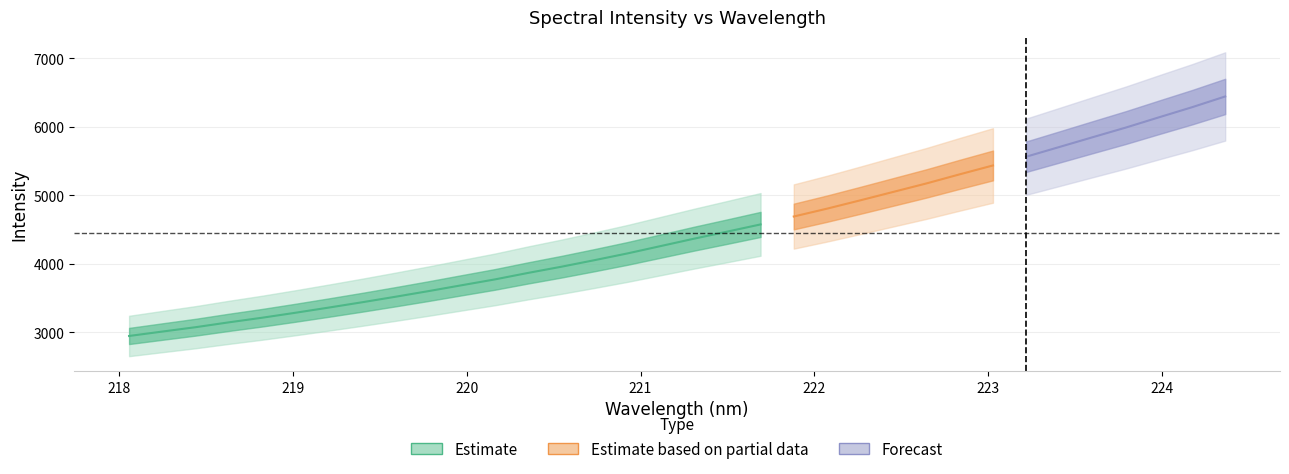

The x series shows 340.9 at 3. True or false?

False